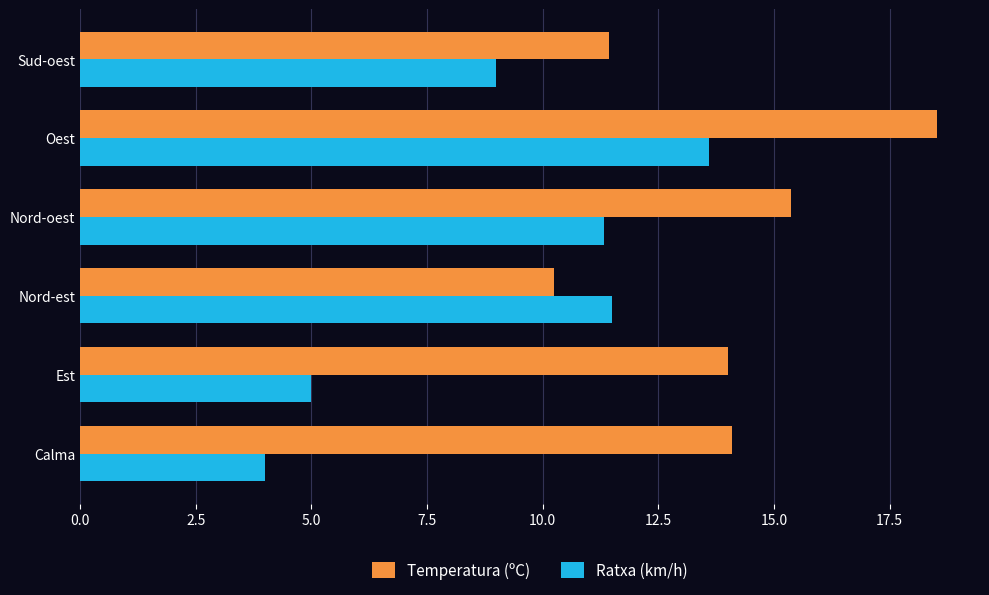

True or false: Temperatura (ºC) has a value of 22.4 at Calma.

False